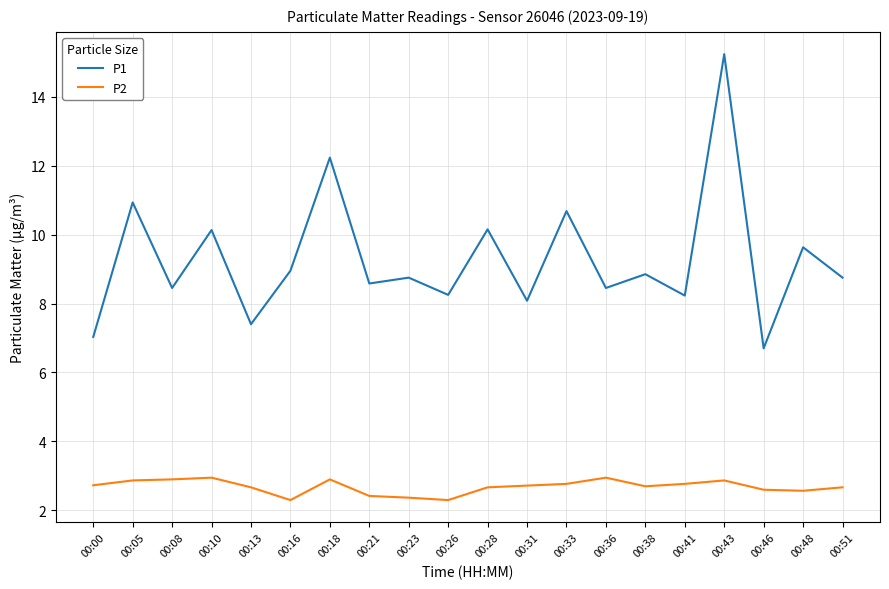

True or false: P1 and P2 intersect in this chart.

False